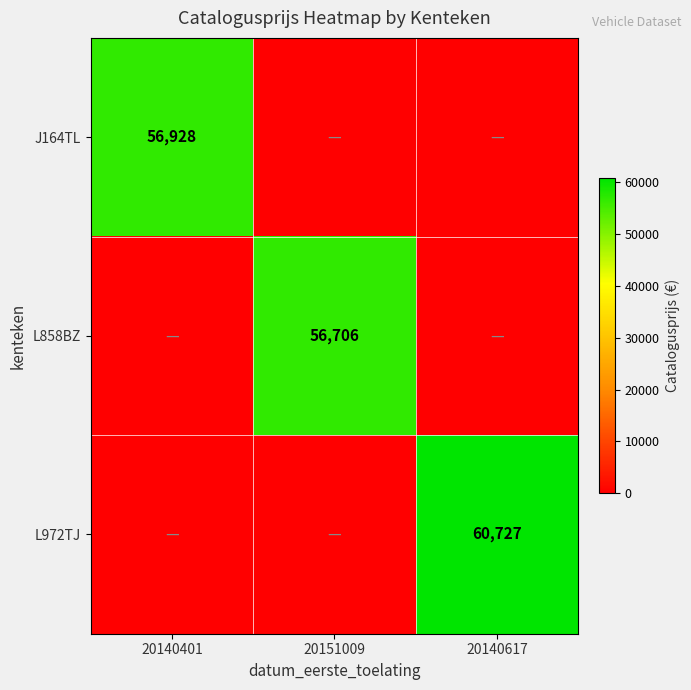

At how many categories does at least one series exceed 41380?

3